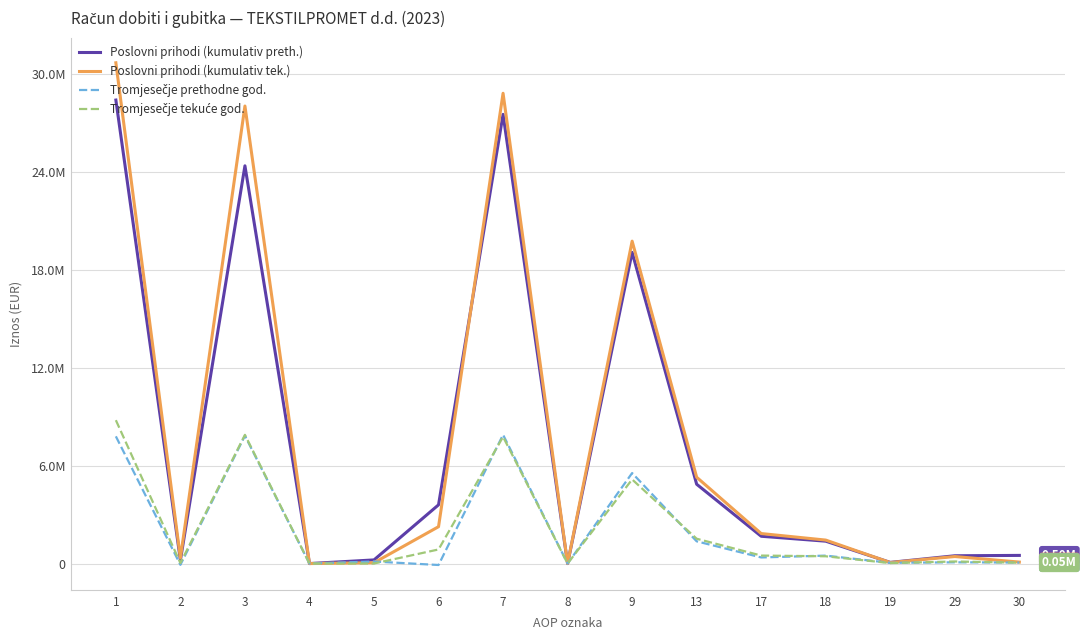

What is the difference between the maximum and minimum values in the Tromjesečje tekuće god. series?

8786151